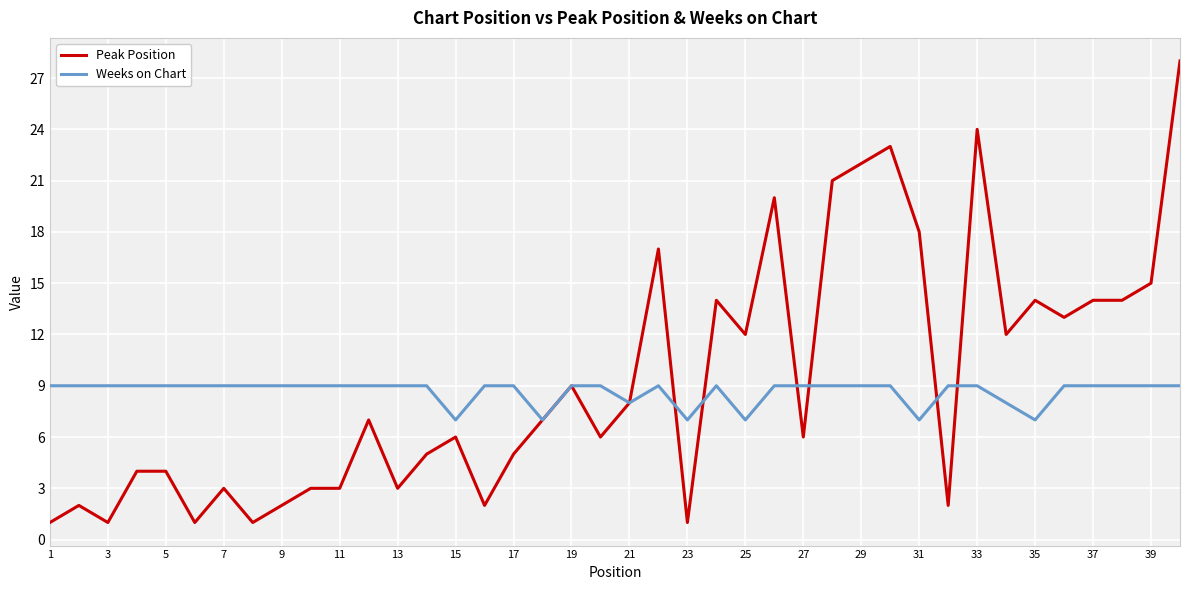

How many Weeks on Chart values are between 9 and 10?

32